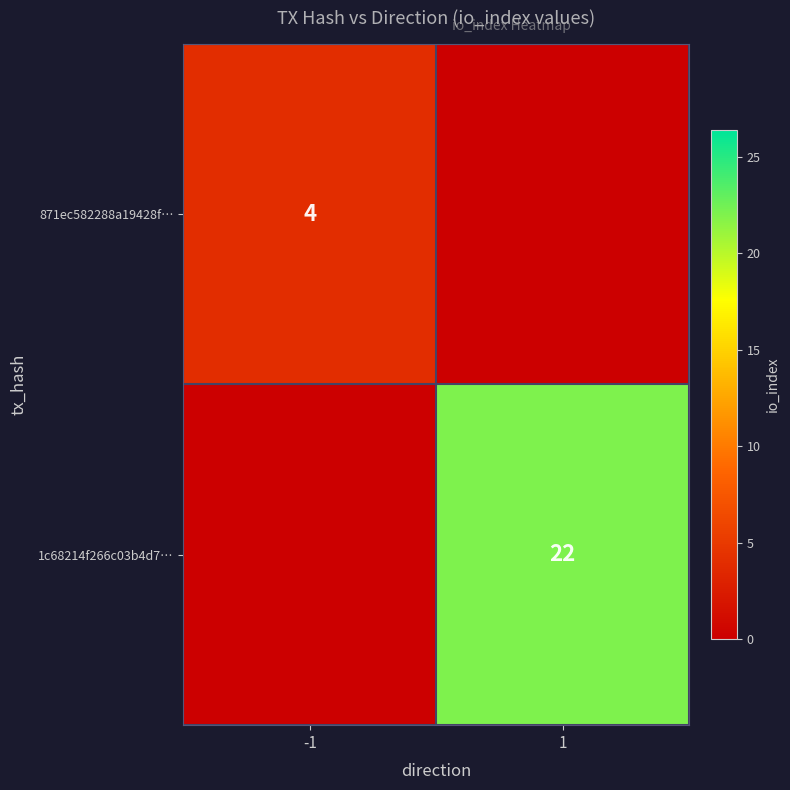

Is it true that 871ec582288a19428f… equals 6 at -1?

False